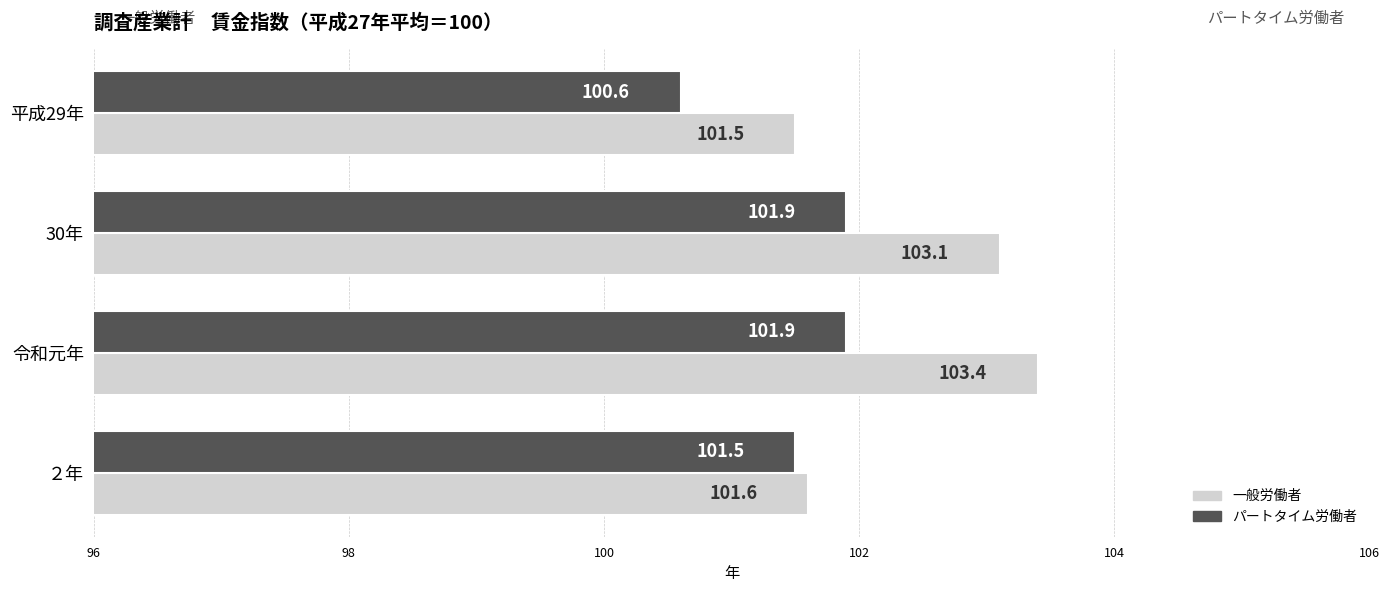

Is the value of 一般労働者 at 令和元年 greater than the value of パートタイム労働者 at 30年?

Yes